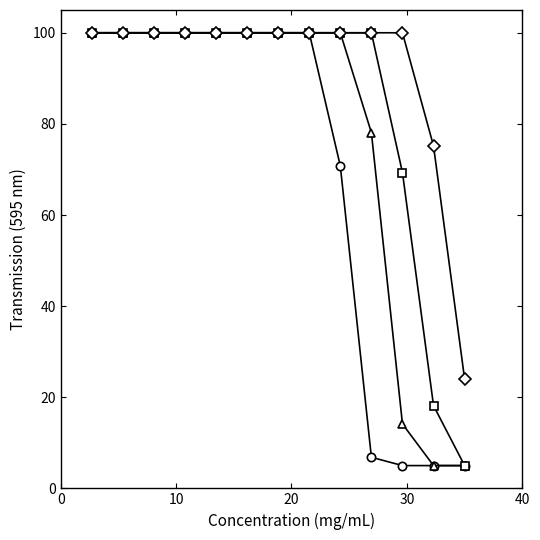

What is the maximum value shown in the chart?

100.0